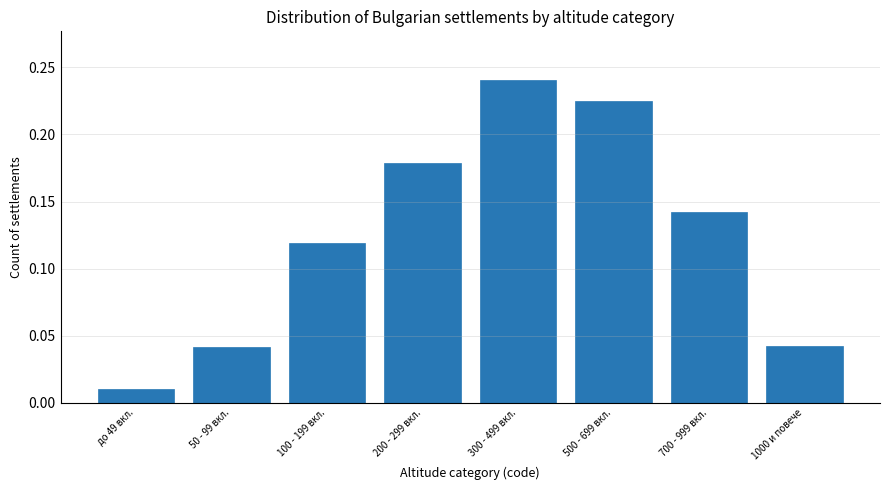

At which label is the value closest to 0?

до 49 вкл.